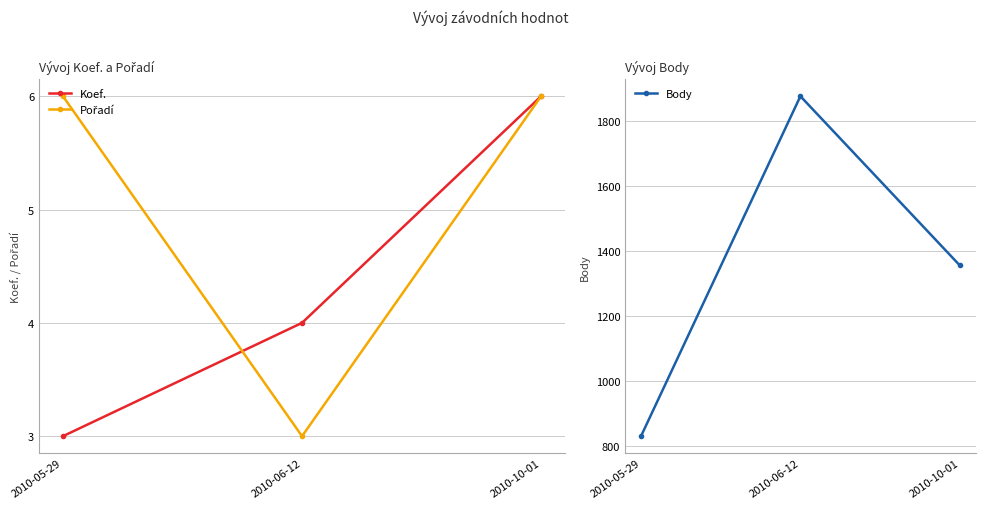

What is the minimum value for Body?

831